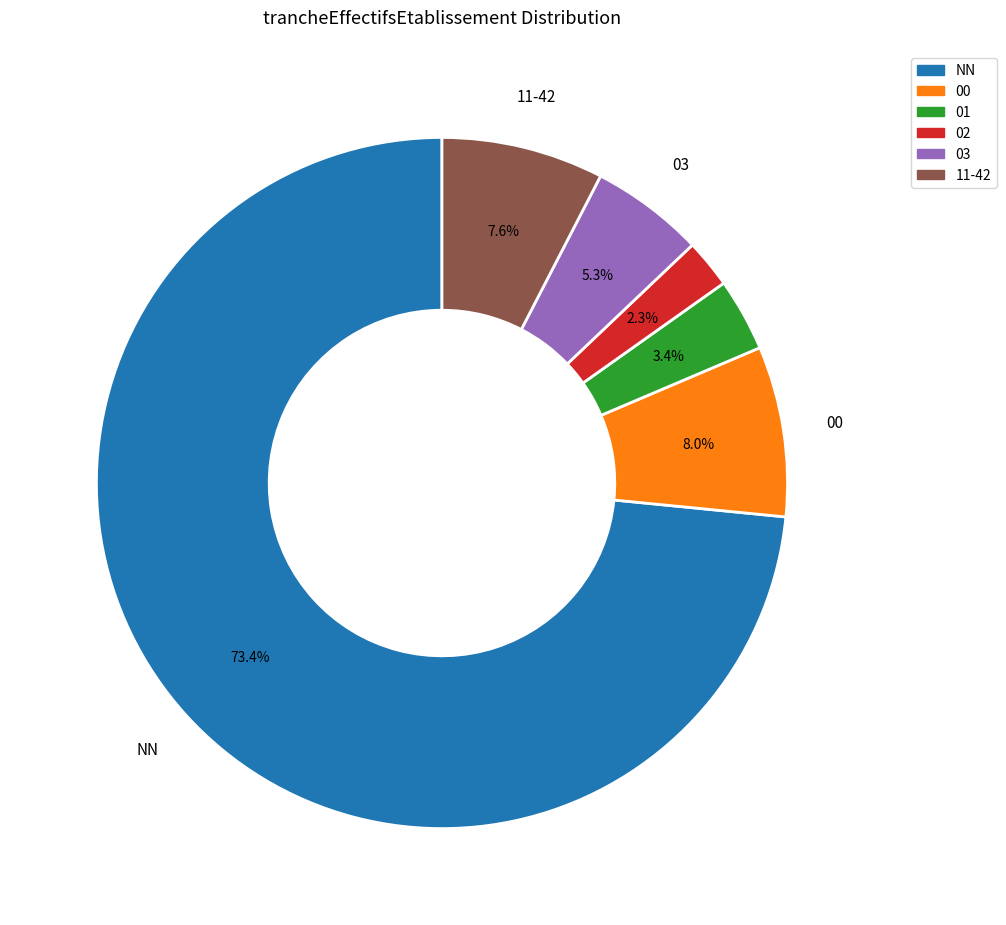

Approximately how many times larger is the value at 03 compared to 01?

1.6